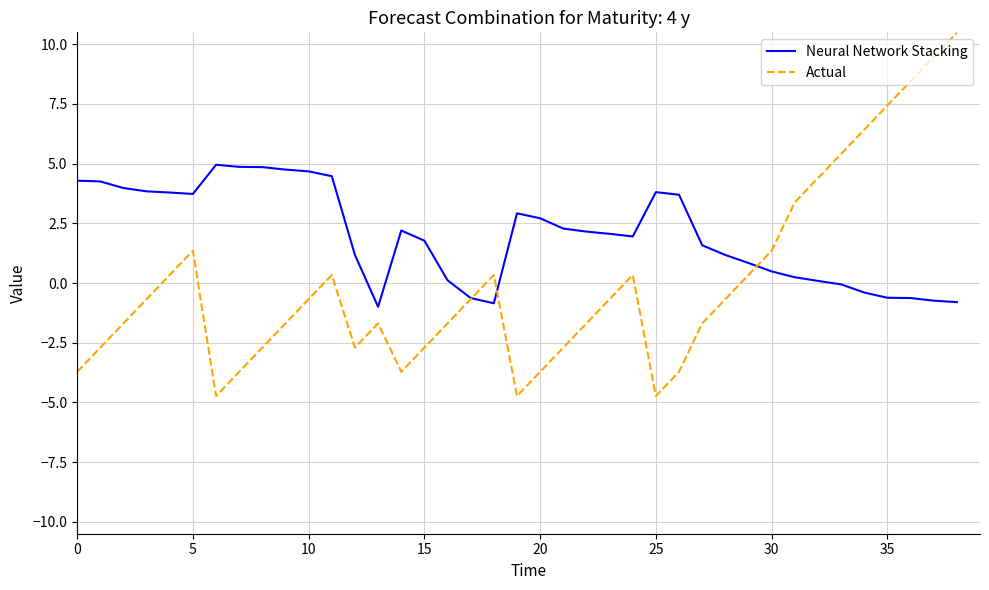

What is the sum of all Neural Network Stacking values?

78.0